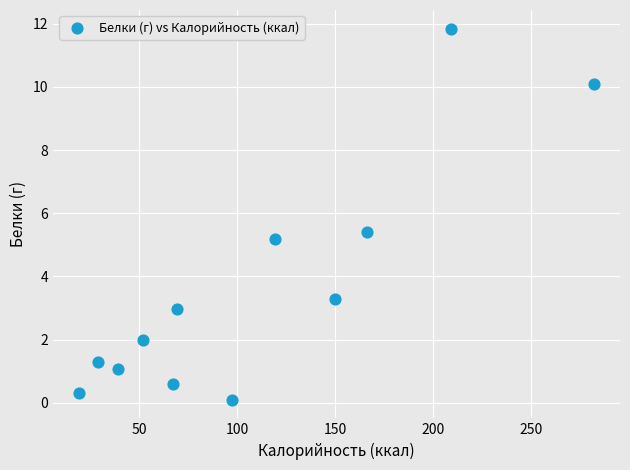

What is the range of Y values (max minus min)?

11.8